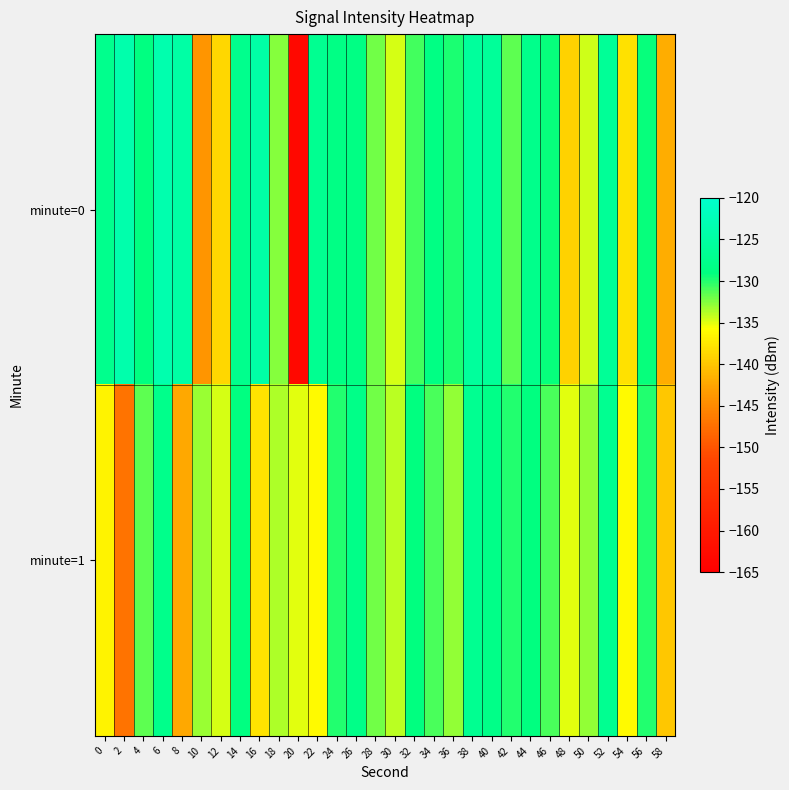

What is the total value across all series at 22?

-263.0